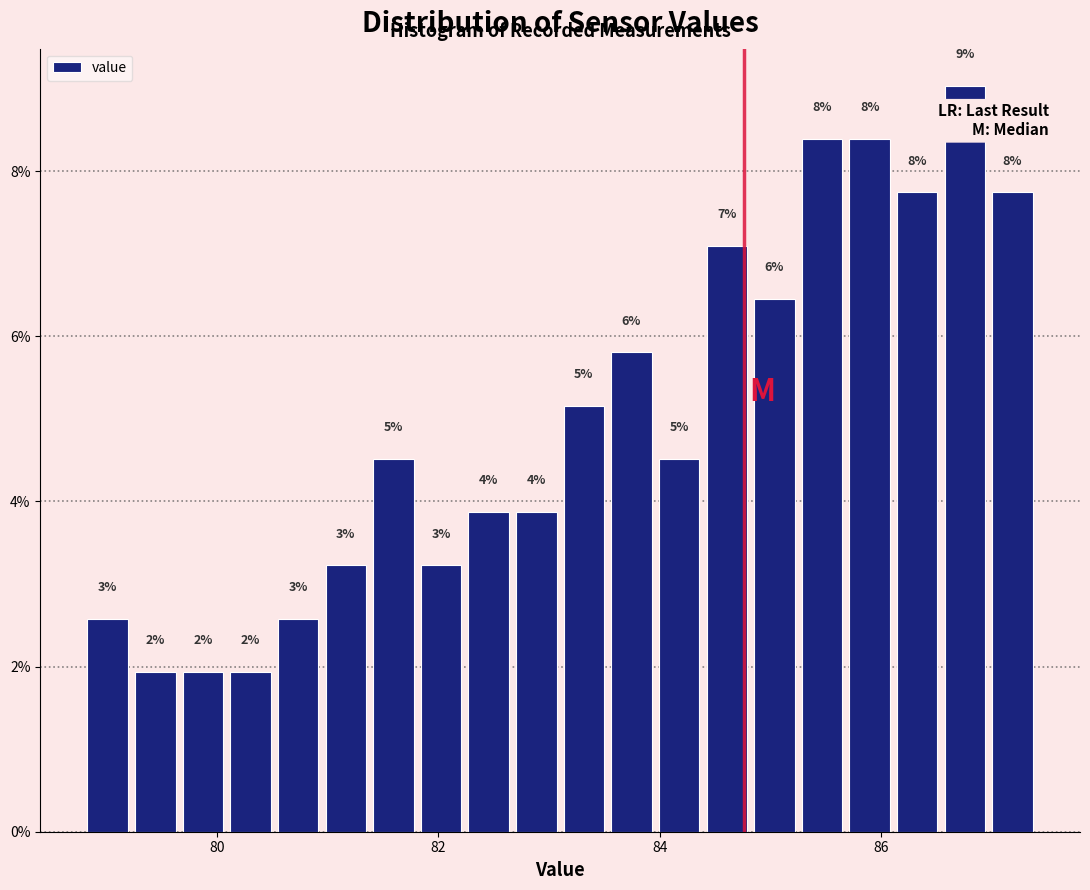

Around what value on the x-axis is the tallest bar? Give the approximate position of its centre, as read against the axis.

86.8